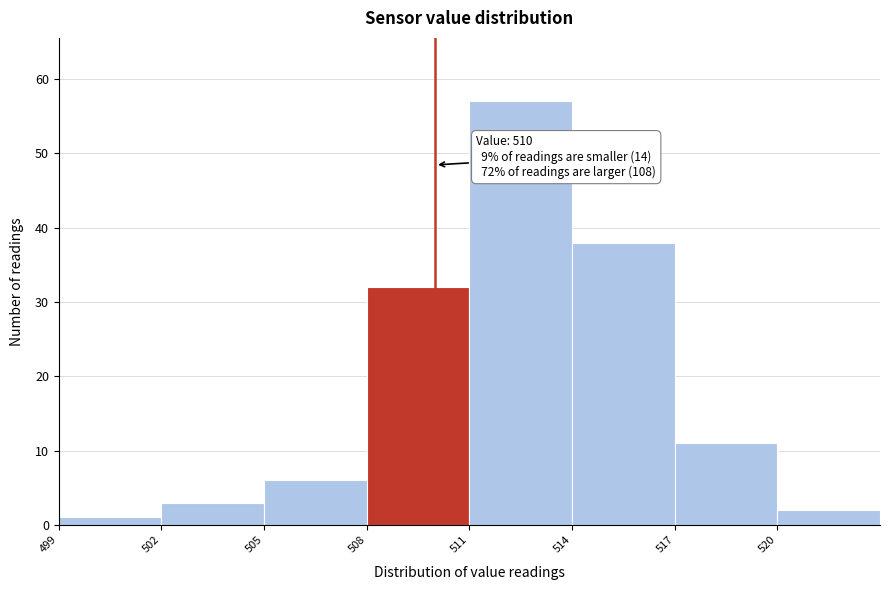

Over which range of the x-axis is the bar tallest?

511 to 514